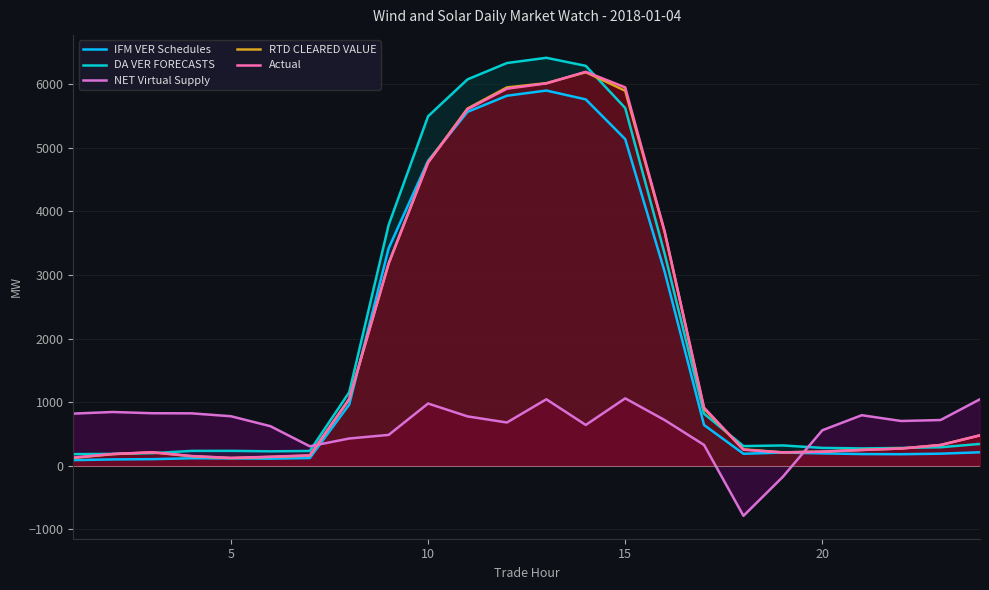

How many lines are shown in the chart?

5